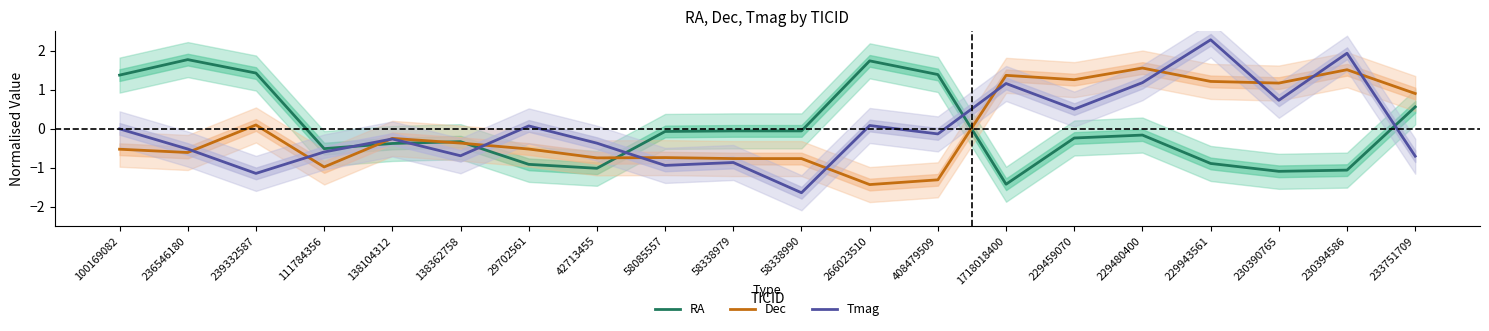

At which category does Tmag reach its first local peak?

138104312